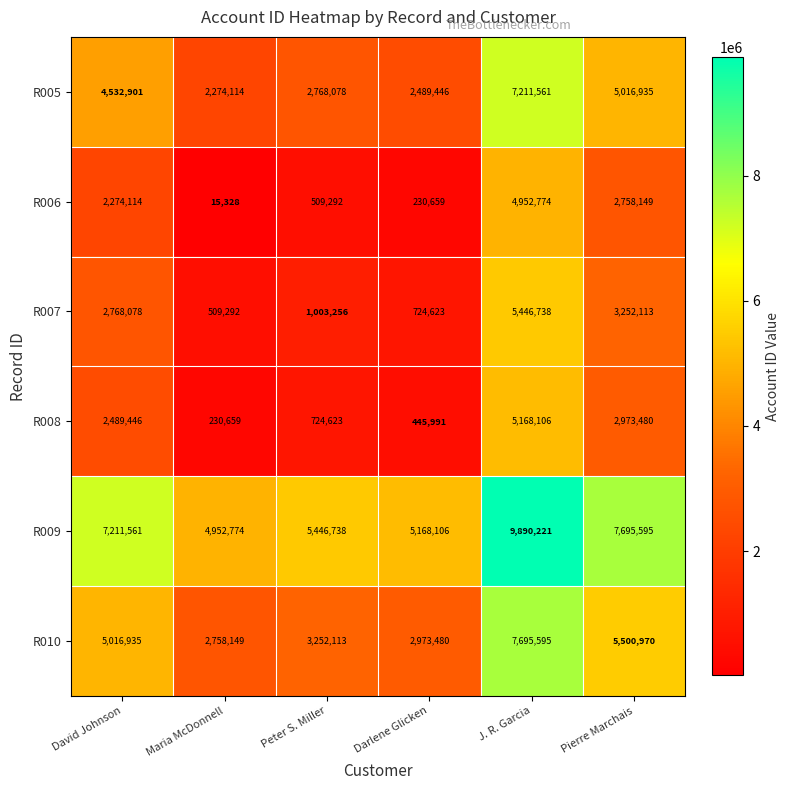

At which category is the sum across all series the highest?

J. R. Garcia